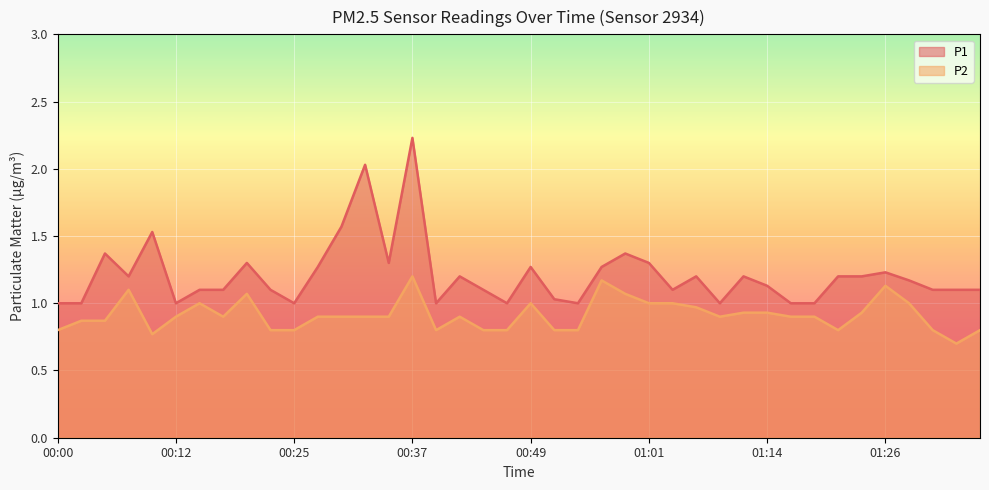

Reading right to left, extract all data points from this chart.

P1: 01:36=1.1	01:33=1.1	01:31=1.1	01:28=1.2	01:26=1.2	01:23=1.2	01:21=1.2	01:18=1.0	01:16=1.0	01:14=1.1	01:11=1.2	01:09=1.0	01:06=1.2	01:04=1.1	01:01=1.3	00:59=1.4	00:56=1.3	00:54=1.0	00:52=1.0	00:49=1.3	00:47=1.0	00:44=1.1	00:42=1.2	00:39=1.0	00:37=2.2	00:34=1.3	00:32=2.0	00:30=1.6	00:27=1.3	00:25=1.0	00:22=1.1	00:20=1.3	00:17=1.1	00:15=1.1	00:12=1.0	00:10=1.5	00:08=1.2	00:05=1.4	00:03=1.0	00:00=1.0
P2: 01:36=0.8	01:33=0.7	01:31=0.8	01:28=1.0	01:26=1.1	01:23=0.9	01:21=0.8	01:18=0.9	01:16=0.9	01:14=0.9	01:11=0.9	01:09=0.9	01:06=1.0	01:04=1.0	01:01=1.0	00:59=1.1	00:56=1.2	00:54=0.8	00:52=0.8	00:49=1.0	00:47=0.8	00:44=0.8	00:42=0.9	00:39=0.8	00:37=1.2	00:34=0.9	00:32=0.9	00:30=0.9	00:27=0.9	00:25=0.8	00:22=0.8	00:20=1.1	00:17=0.9	00:15=1.0	00:12=0.9	00:10=0.8	00:08=1.1	00:05=0.9	00:03=0.9	00:00=0.8